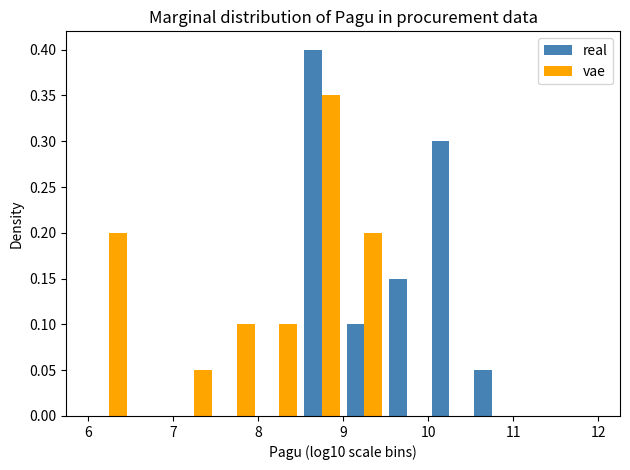

Reading left to right, list every range on the x-axis with the height of the bar of each series over it. The values are not printed on the chart, so give them approximately, as read against the axis.

6.0 to 6.5: real=0	vae=0.20
6.5 to 7.0: real=0	vae=0
7.0 to 7.5: real=0	vae=0.05
7.5 to 8.0: real=0	vae=0.10
8.0 to 8.5: real=0	vae=0.10
8.5 to 9.0: real=0.40	vae=0.35
9.0 to 9.5: real=0.10	vae=0.20
9.5 to 10.0: real=0.15	vae=0
10.0 to 10.5: real=0.30	vae=0
10.5 to 11.0: real=0.05	vae=0
11.0 to 11.5: real=0	vae=0
11.5 to 12.0: real=0	vae=0